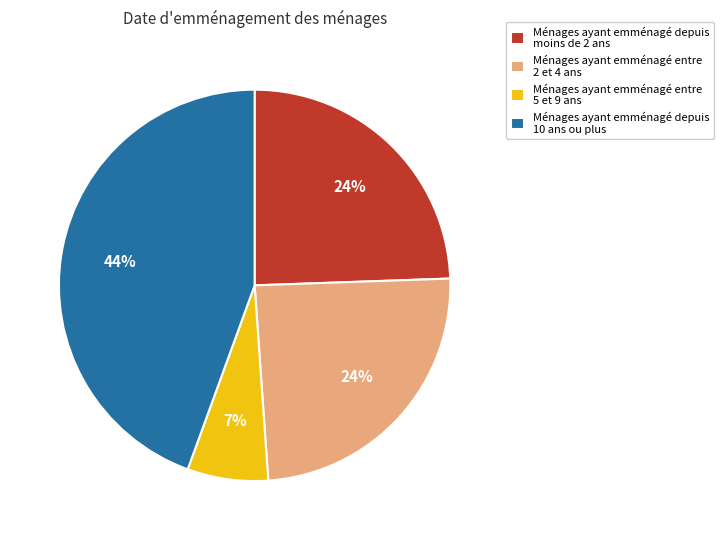

Is Ménages ayant emménagé entre 2 et 4 ans the majority of the pie?

No